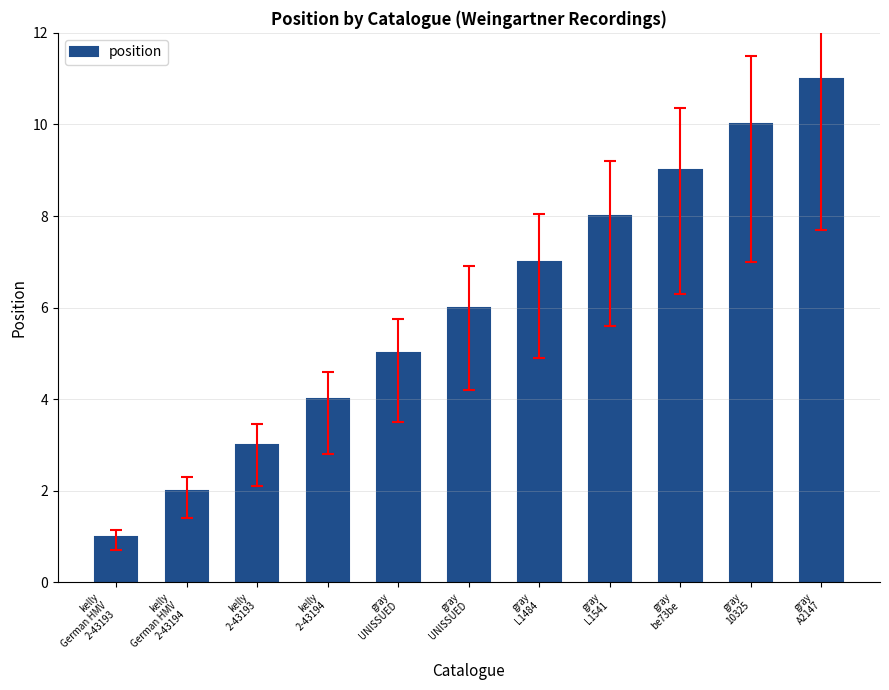

List the labels in order of value, smallest first.

kelly
German HMV
2-43193, kelly
German HMV
2-43194, kelly
2-43193, kelly
2-43194, gray
UNISSUED, gray
UNISSUED, gray
L1484, gray
L1541, gray
be73be, gray
10325, gray
A2147